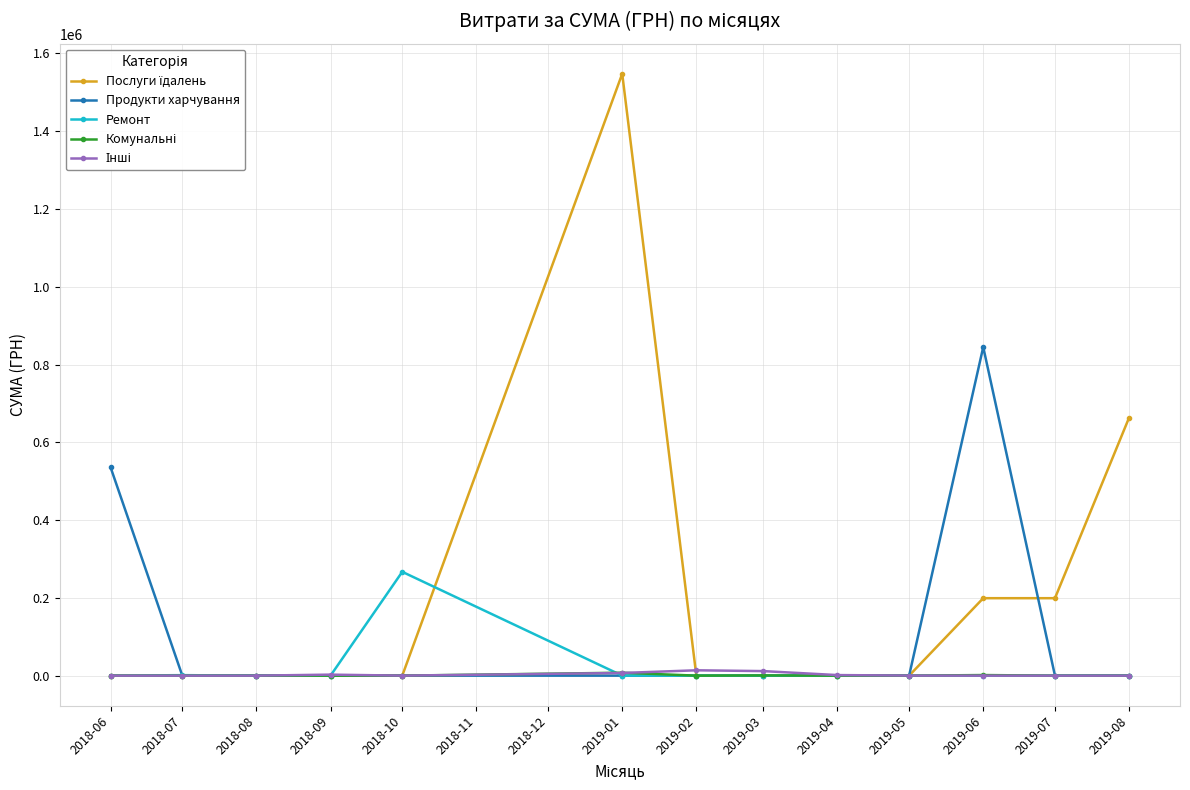

At which category is the sum across all series the highest?

2019-01